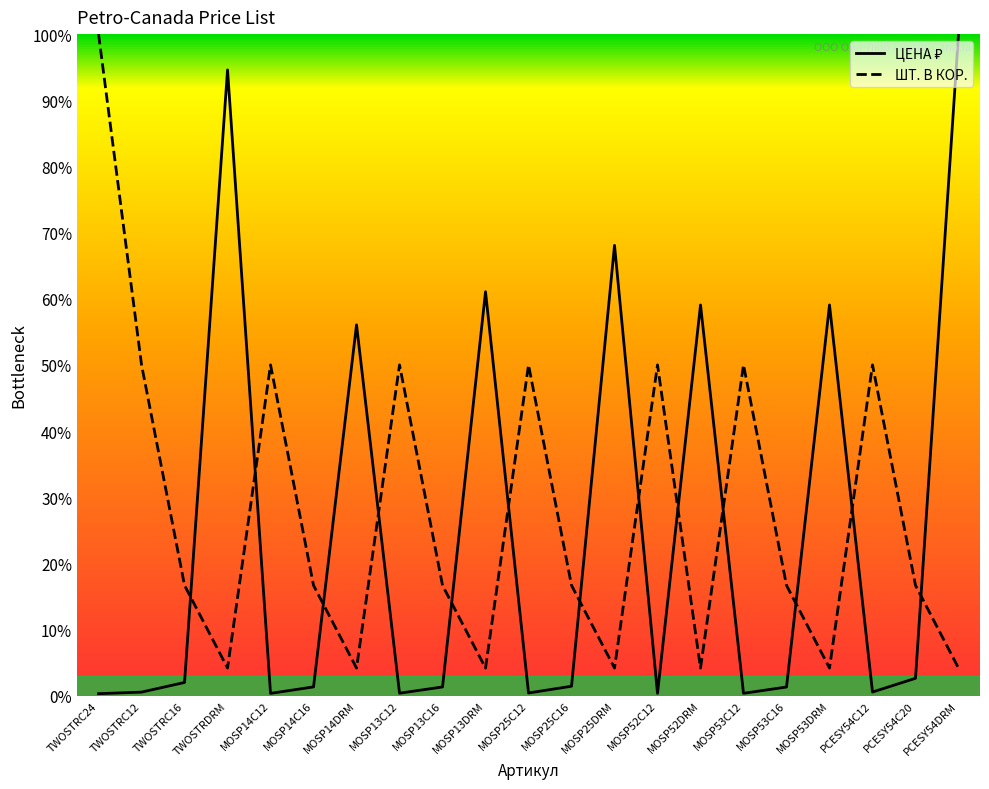

Where do ЦЕНА ₽ and ШТ. В КОР. first cross each other?

TWOSTRC16 and TWOSTRDRM